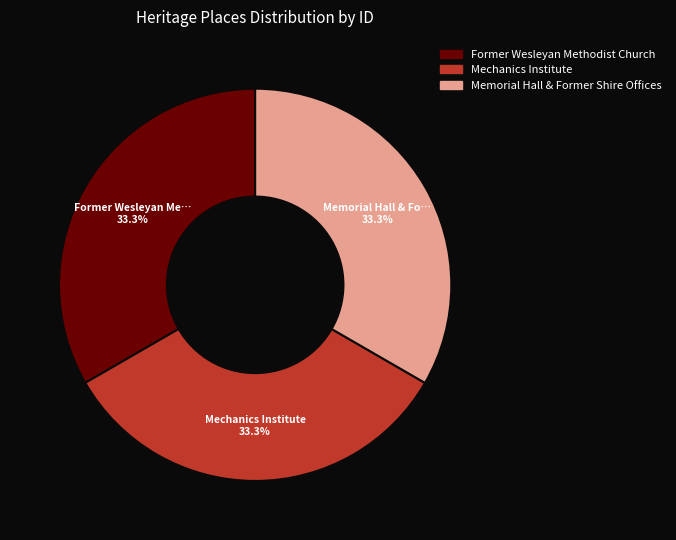

Combined, do Memorial Hall & Former Shire Offices and Mechanics Institute account for over 50%?

Yes